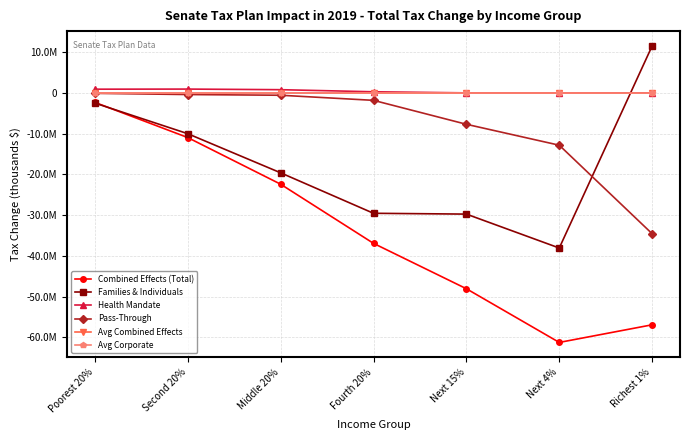

What is the value of the Pass-Through point at the 7th from the left?

-34560608